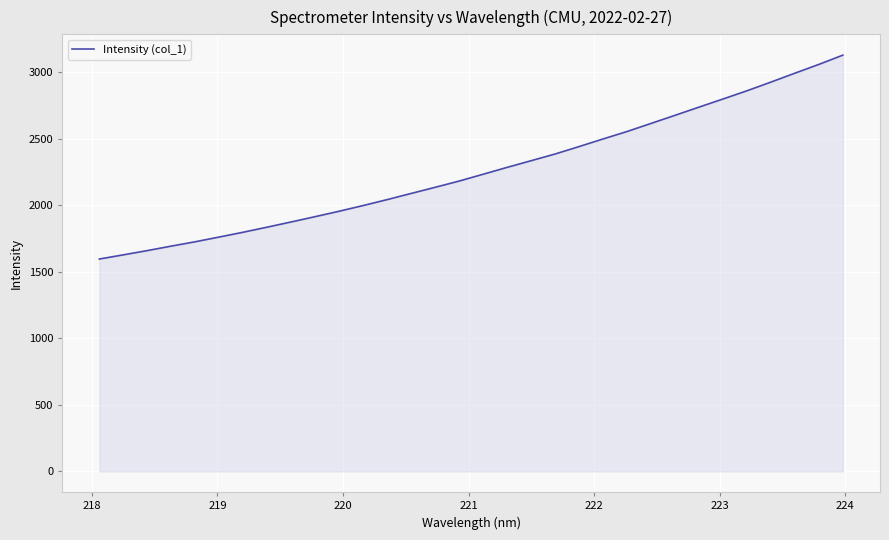

What is the maximum value shown in the chart?

3126.5